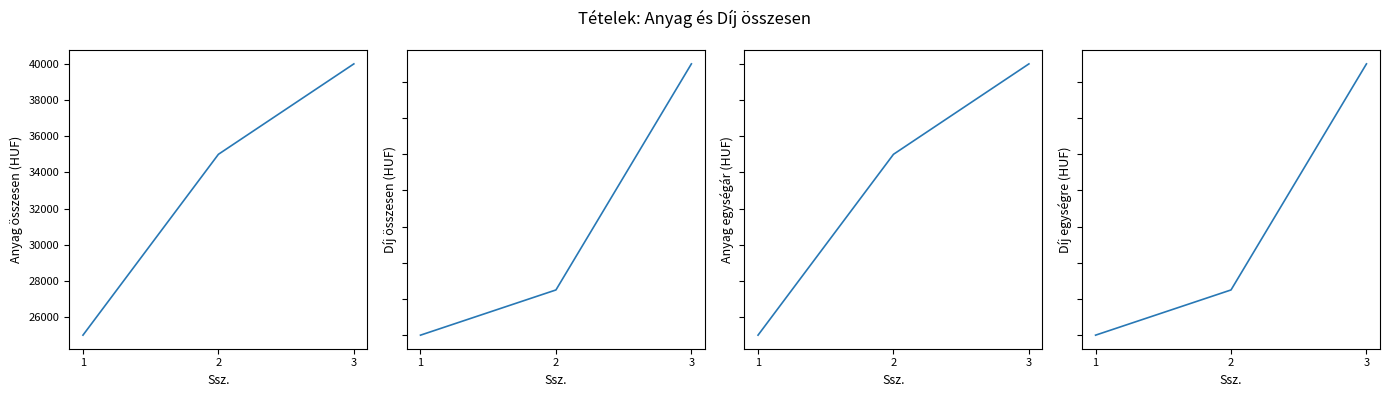

What is the smallest value displayed?

20000